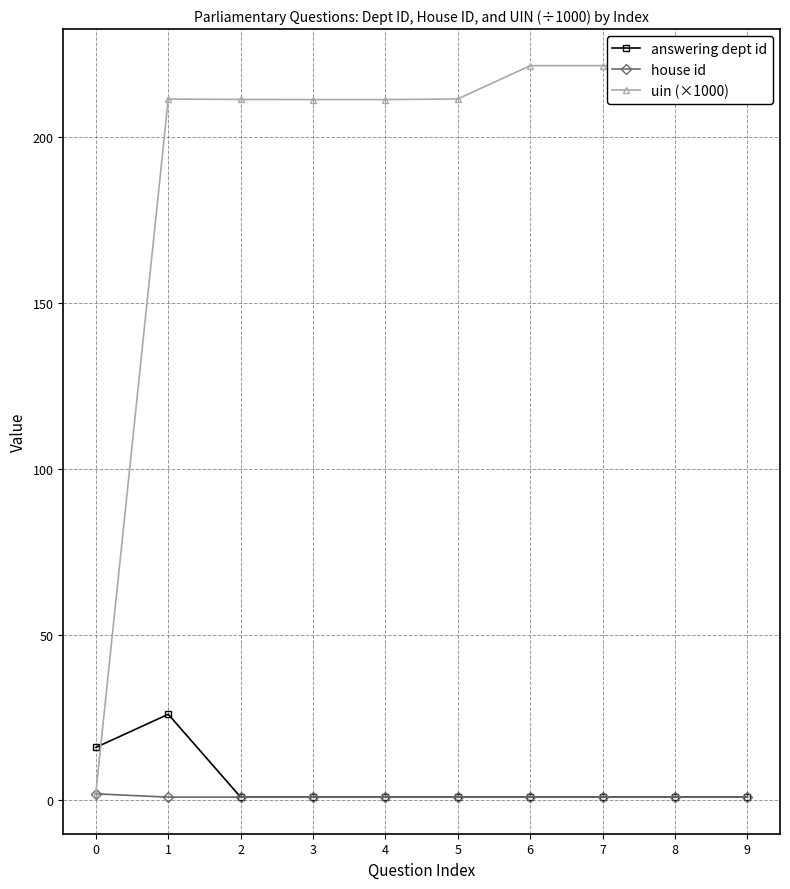

Does the chart display data point markers on the line(s)?

Yes